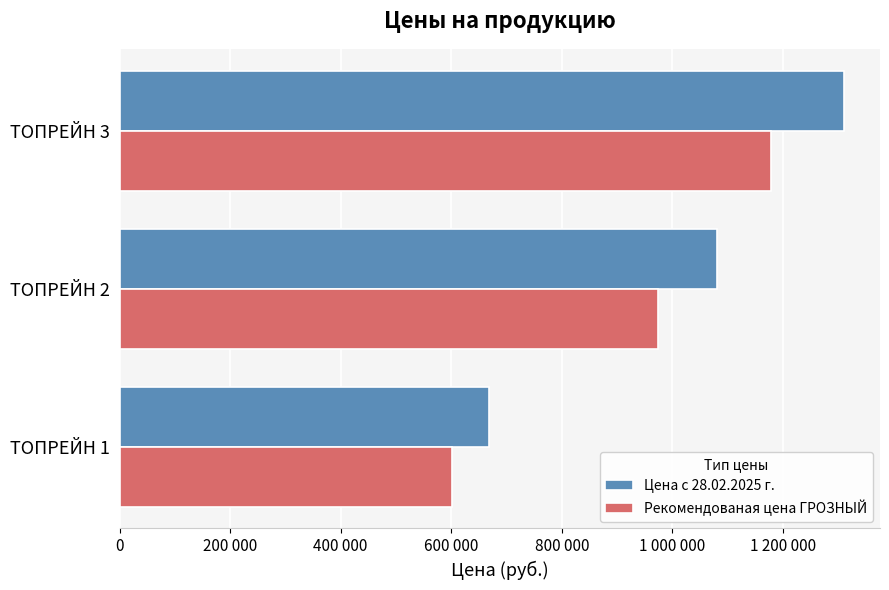

What are all the series names shown in the legend?

Цена с 28.02.2025 г., Рекомендованая цена ГРОЗНЫЙ